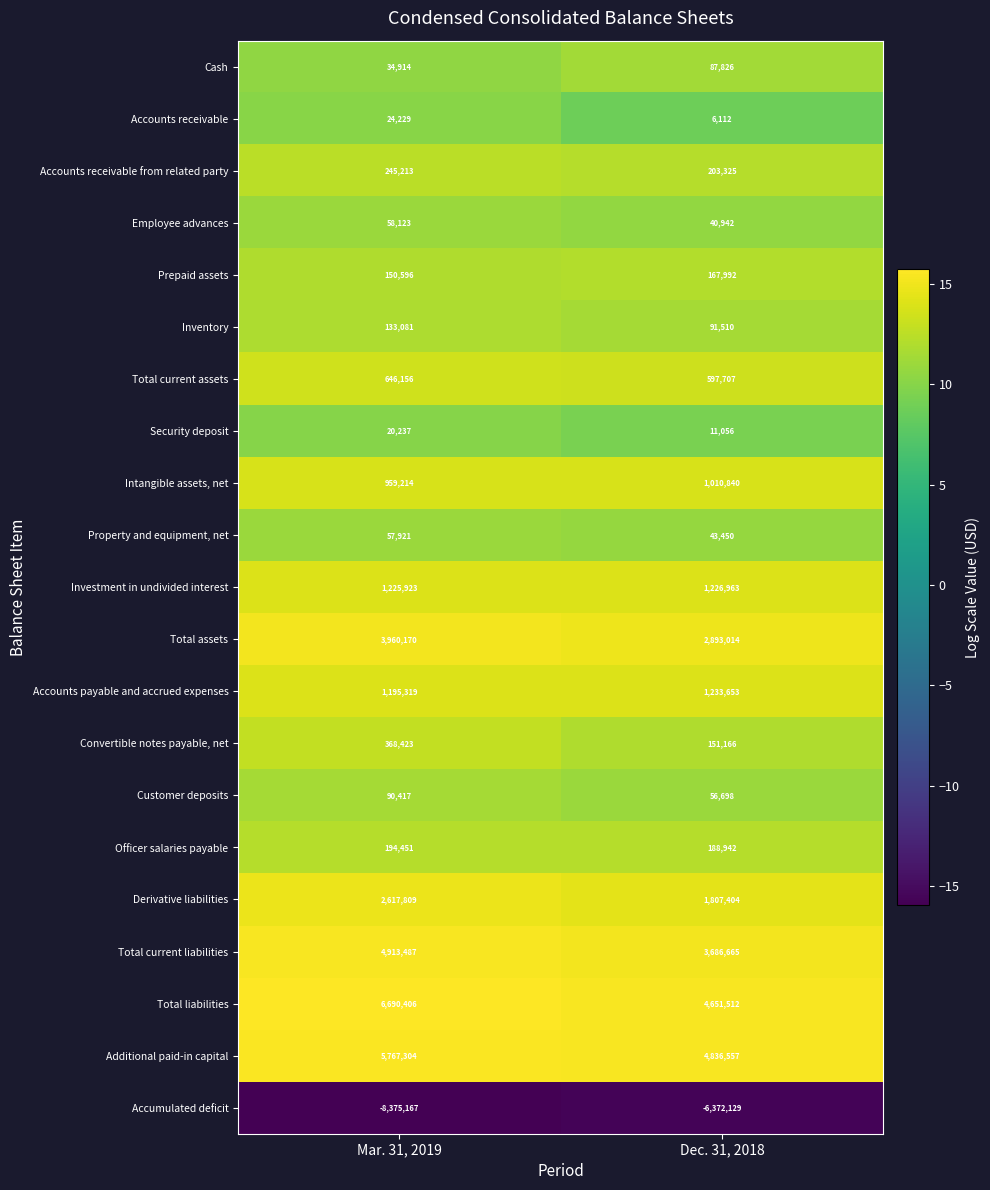

Which series changed the most between Mar. 31, 2019 and Dec. 31, 2018?

Total liabilities